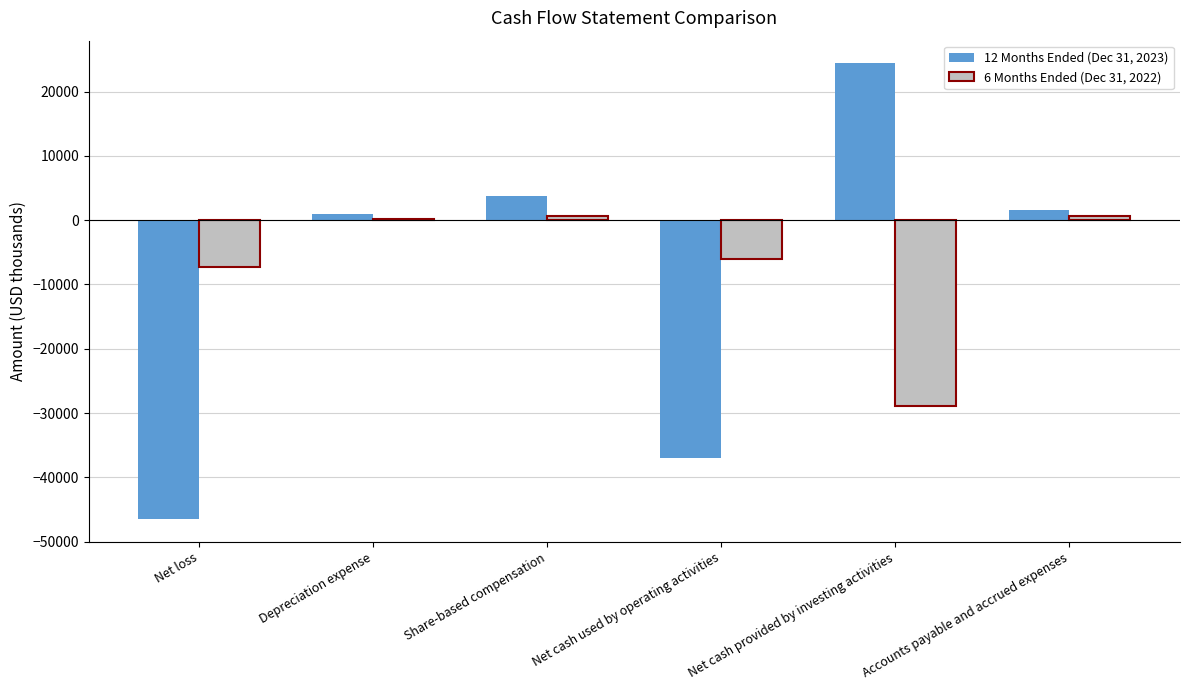

At which label does 12 Months Ended (Dec 31, 2023) reach its peak?

Net cash provided by investing activities